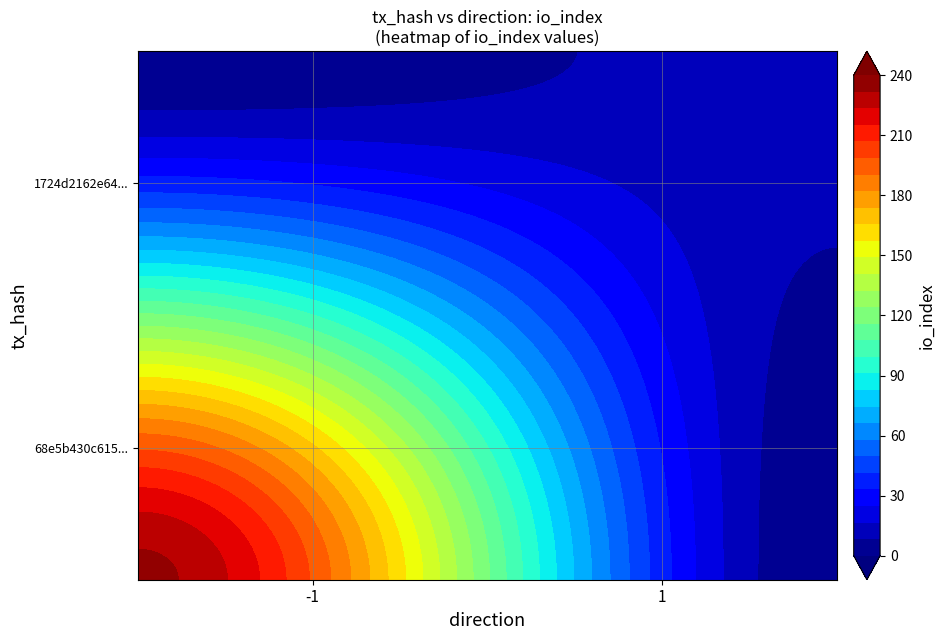

What is the sum of the 68e5b430c61501cadd077b6d04f020af0f1b126 values at io_index and direction?

233